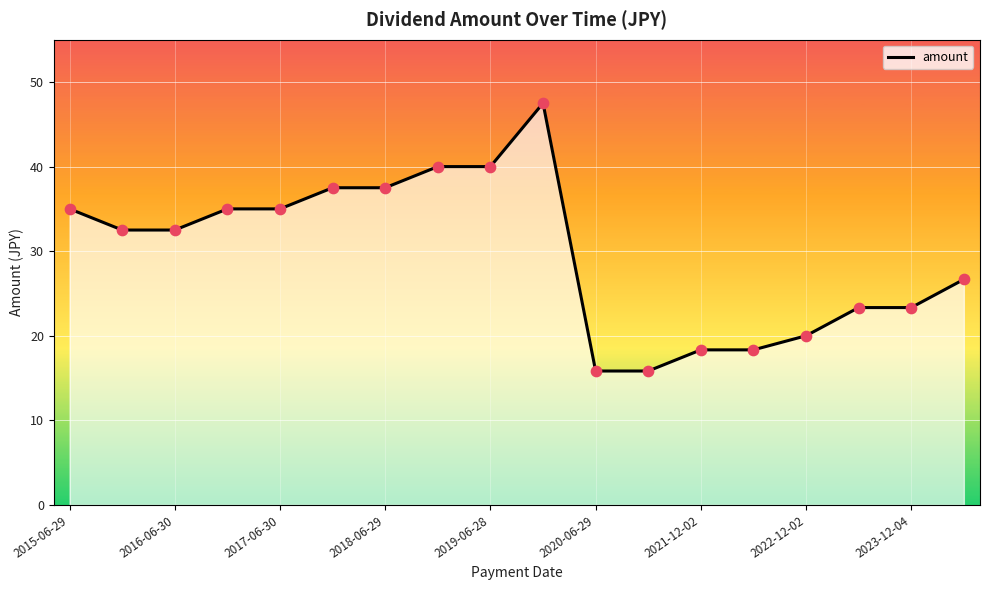

What is the maximum value shown in the chart?

47.5